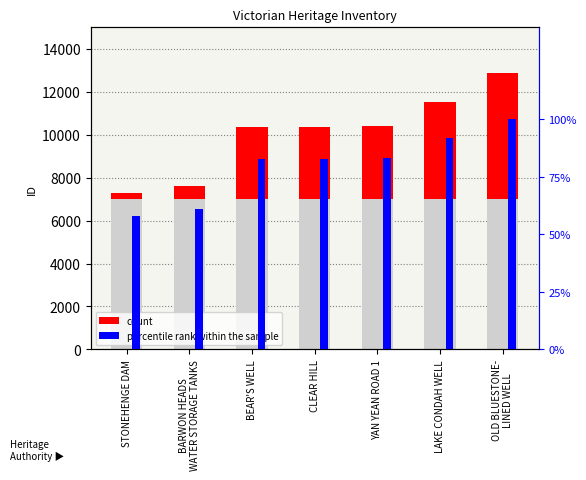

What is the sum of all percentile rank within the sample values?

560.1